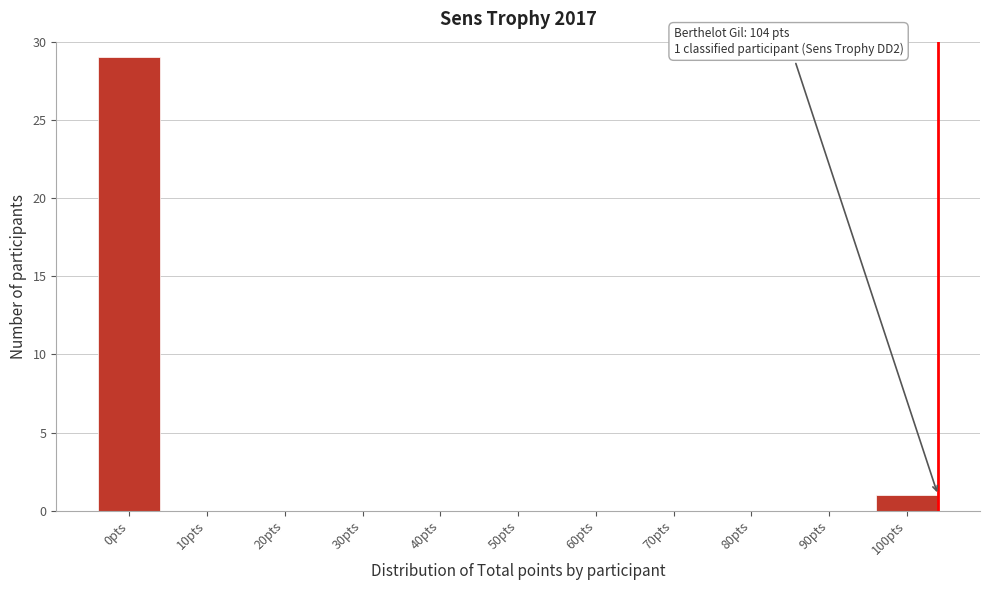

Reading left to right, what are all the values shown in this chart?

0pts=29	10pts=0	20pts=0	30pts=0	40pts=0	50pts=0	60pts=0	70pts=0	80pts=0	90pts=0	100pts=1